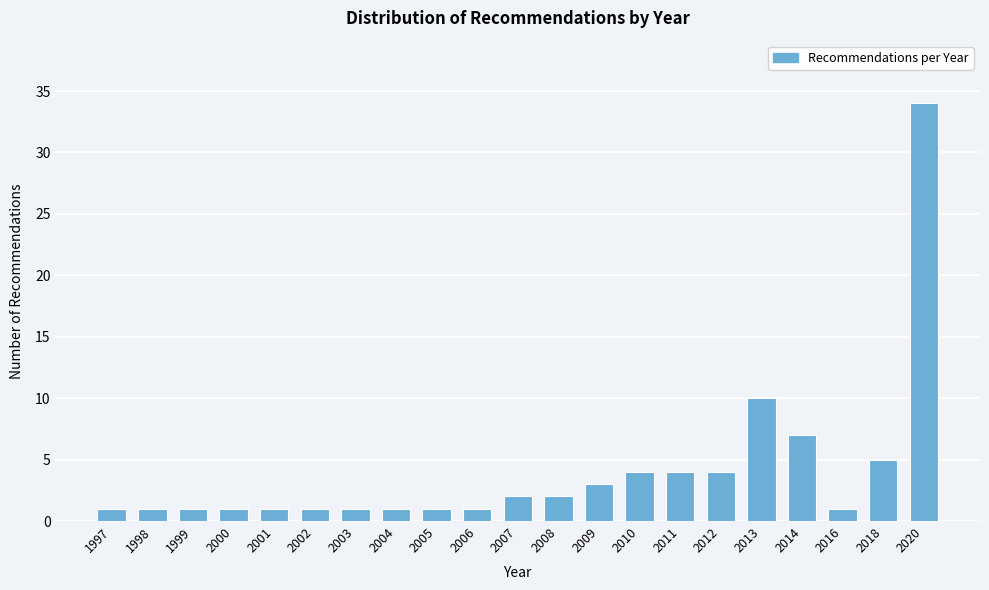

Reading right to left, transcribe all the data shown in this chart.

2020=34	2018=5	2016=1	2014=7	2013=10	2012=4	2011=4	2010=4	2009=3	2008=2	2007=2	2006=1	2005=1	2004=1	2003=1	2002=1	2001=1	2000=1	1999=1	1998=1	1997=1